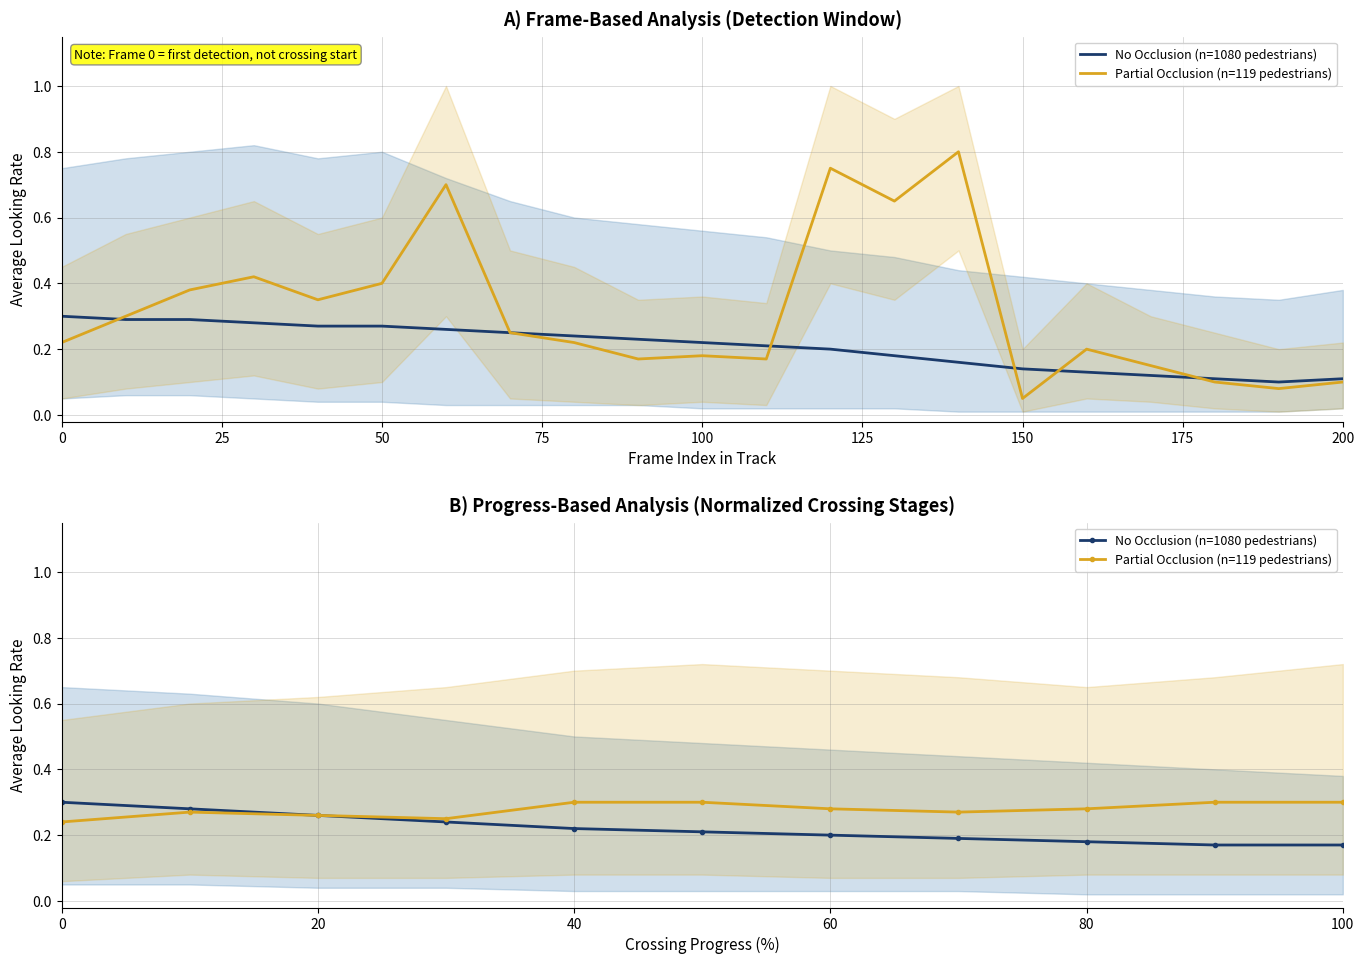

Reading right to left, extract all data points from this chart.

No Occlusion (n=1080 pedestrians): 0.2	0.2	0.2	0.2	0.2	0.2	0.2	0.2	0.3	0.3	0.3
Partial Occlusion (n=119 pedestrians): 0.3	0.3	0.3	0.3	0.3	0.3	0.3	0.2	0.3	0.3	0.2